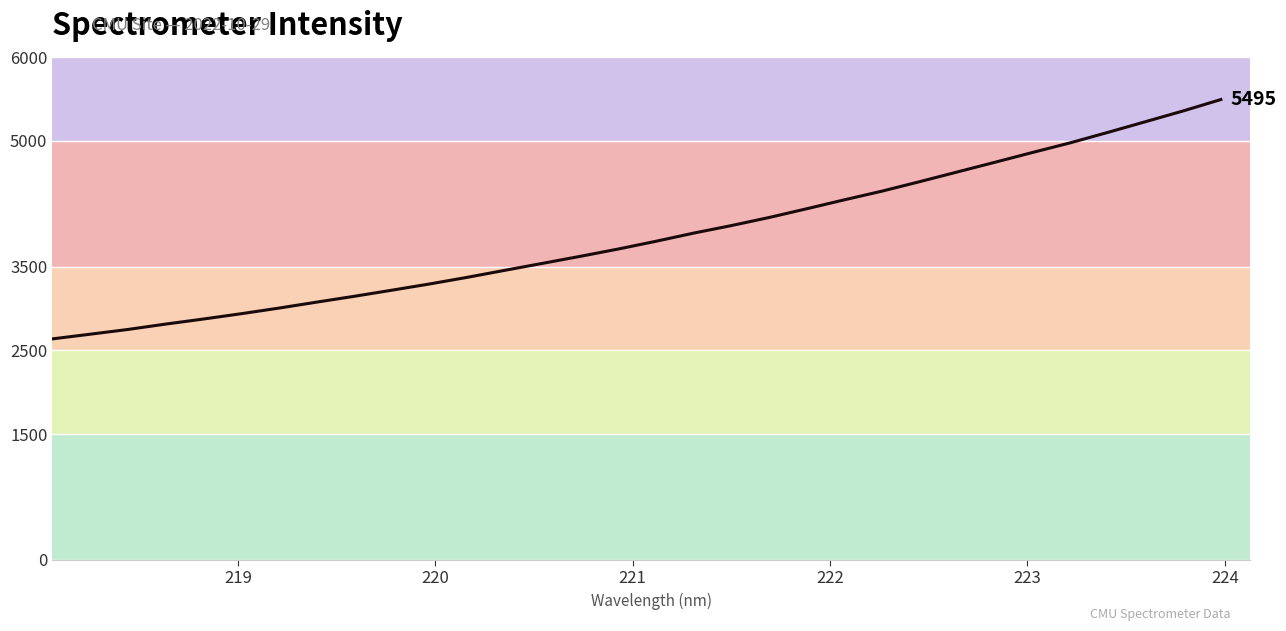

What is the difference between the maximum and minimum values?

2857.7